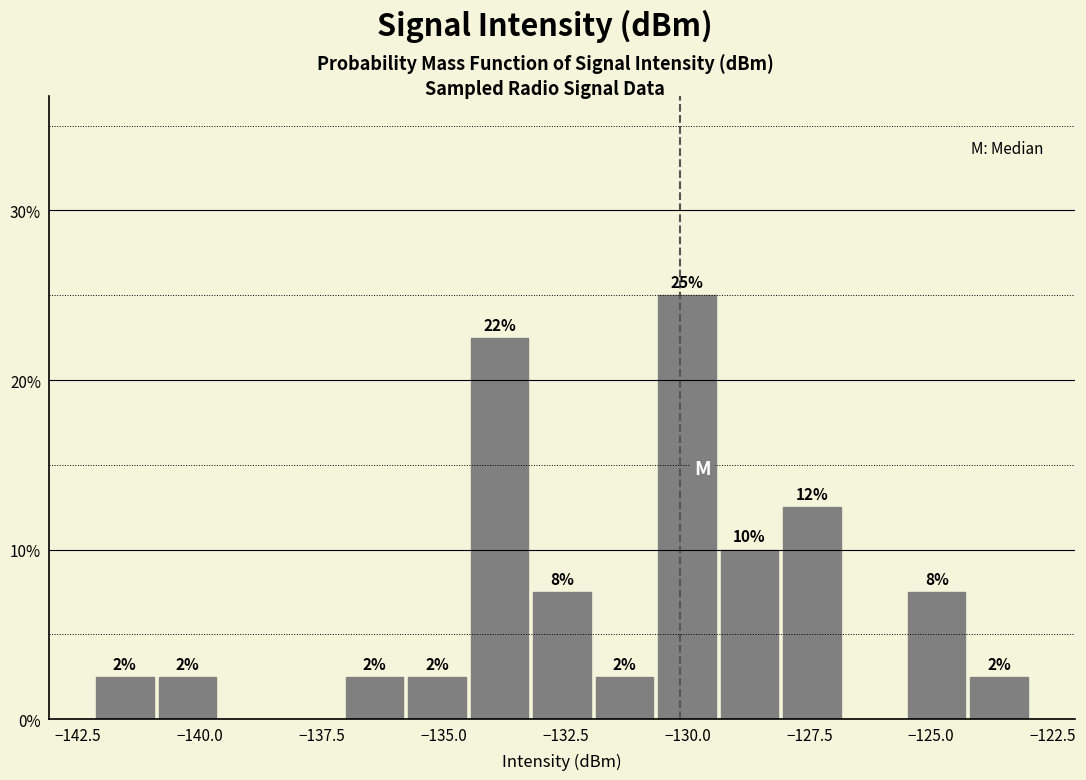

Read against the x-axis, roughly where is the centre of the tallest bar?

-130.0